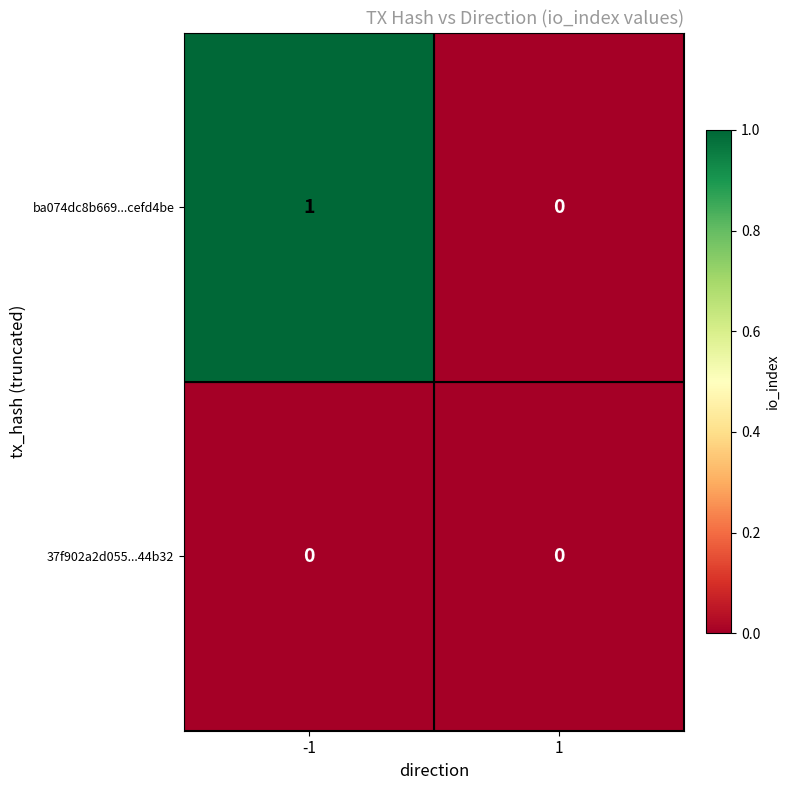

Is the value of ba074dc8b669...cefd4be at -1 greater than the value of 37f902a2d055...44b32 at 1?

Yes